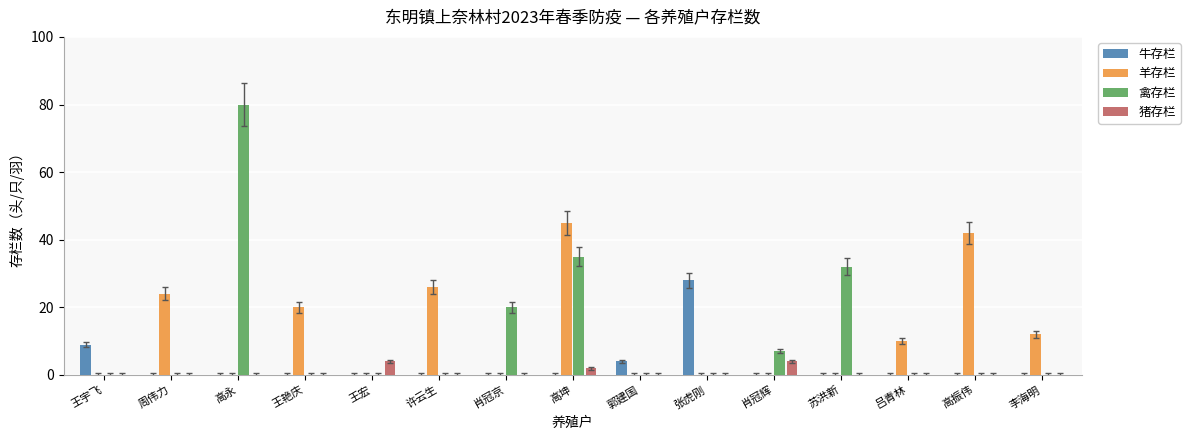

Reading left to right, what are all the values shown in this chart?

牛存栏: 王宇飞=9	周伟力=0	高永=0	王艳庆=0	王宏=0	许云生=0	肖冠京=0	高坤=0	郭建国=4	张虎刚=28	肖冠辉=0	苏洪新=0	吕青林=0	高振伟=0	李海明=0
羊存栏: 王宇飞=0	周伟力=24	高永=0	王艳庆=20	王宏=0	许云生=26	肖冠京=0	高坤=45	郭建国=0	张虎刚=0	肖冠辉=0	苏洪新=0	吕青林=10	高振伟=42	李海明=12
禽存栏: 王宇飞=0	周伟力=0	高永=80	王艳庆=0	王宏=0	许云生=0	肖冠京=20	高坤=35	郭建国=0	张虎刚=0	肖冠辉=7	苏洪新=32	吕青林=0	高振伟=0	李海明=0
猪存栏: 王宇飞=0	周伟力=0	高永=0	王艳庆=0	王宏=4	许云生=0	肖冠京=0	高坤=2	郭建国=0	张虎刚=0	肖冠辉=4	苏洪新=0	吕青林=0	高振伟=0	李海明=0